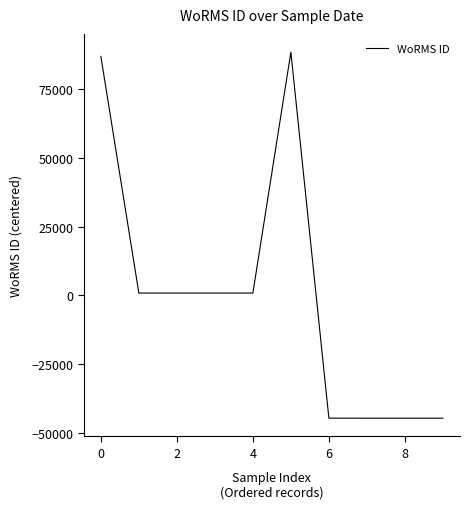

What is the smallest value displayed?

-44645.1